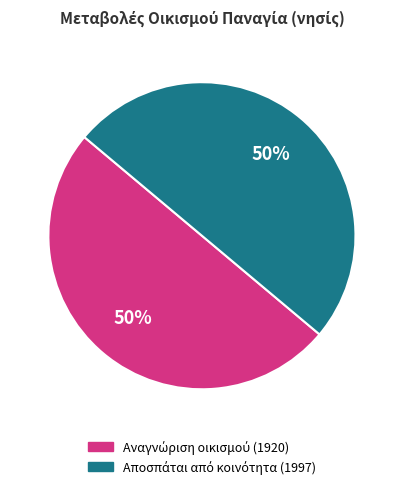

To the nearest percent, what is the average slice percentage?

50%